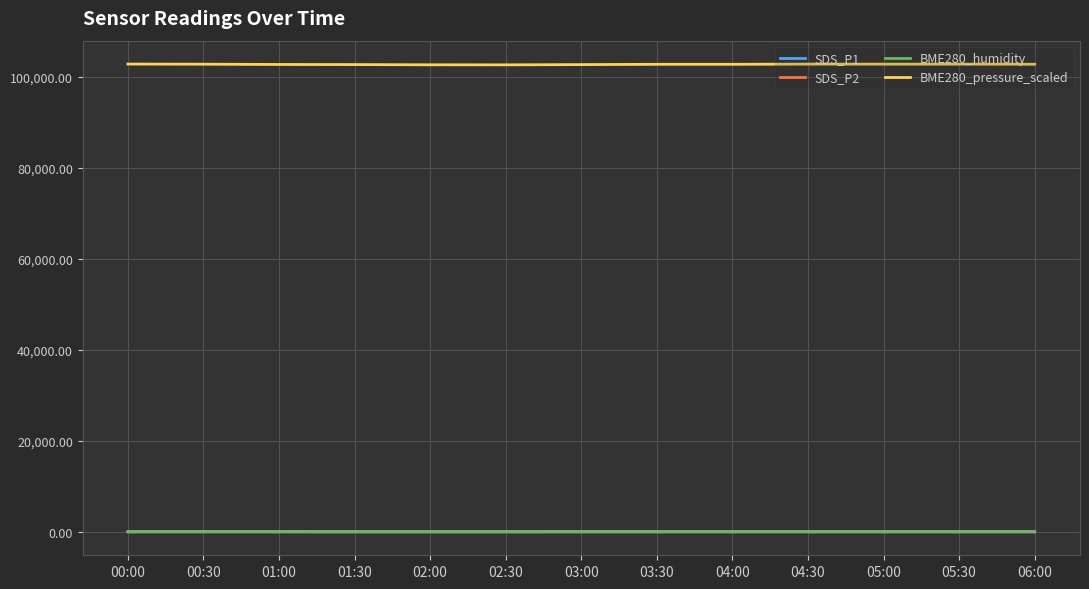

The BME280_pressure_scaled series shows 168815.1 at 01:00. True or false?

False